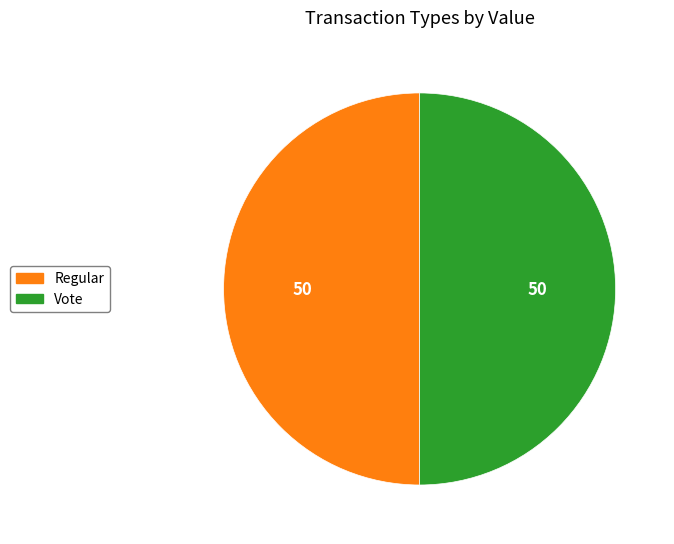

Approximately how many times larger is the value at Vote compared to Regular?

1.0